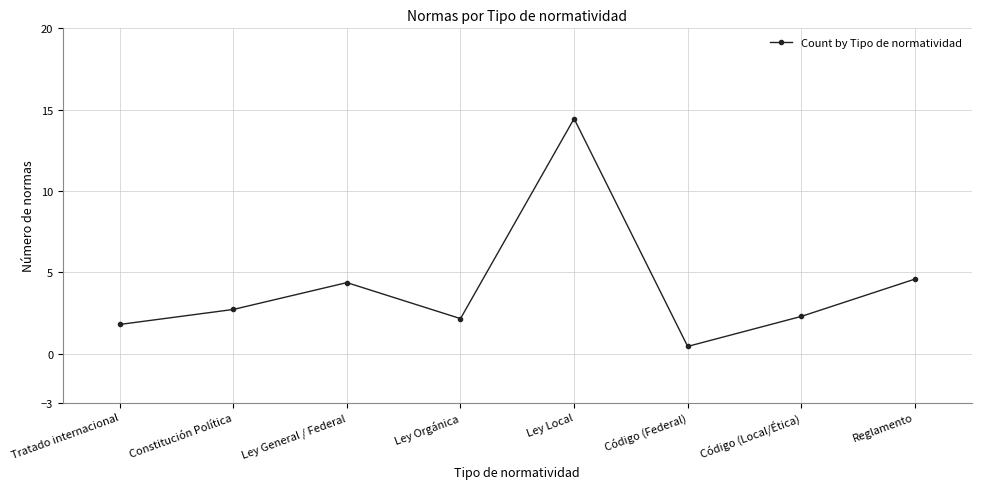

How many data points does each series have?

8